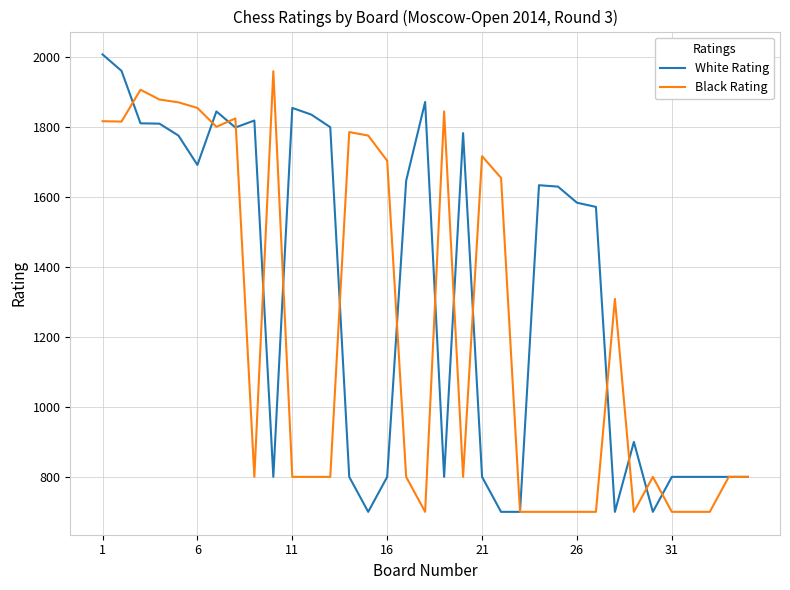

List the series in order of their overall mean, highest first.

White Rating, Black Rating